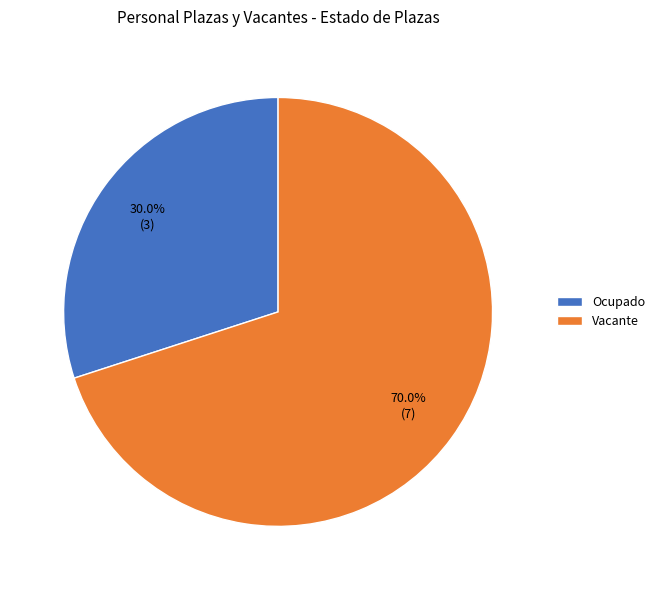

Rank the categories by value from highest to lowest.

Vacante, Ocupado